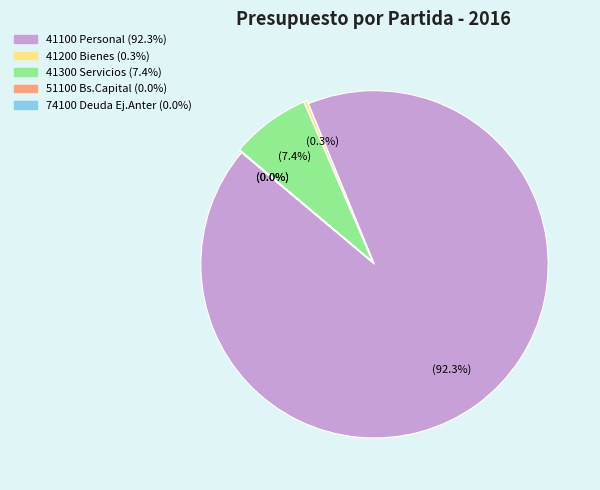

To the nearest percent, what is the difference between the 41100 Personal and 41200 Bienes slice percentages?

92%